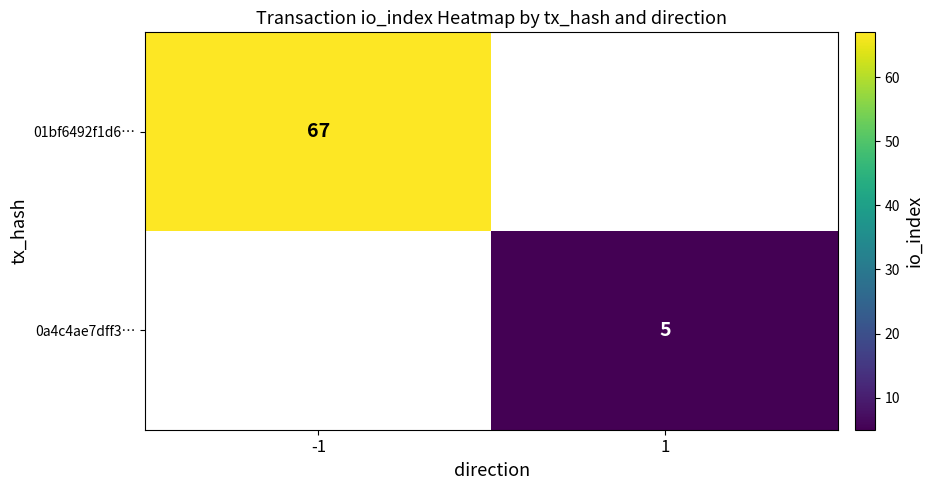

Is it true that 01bf6492f1d6… equals 14.5 at -1?

False